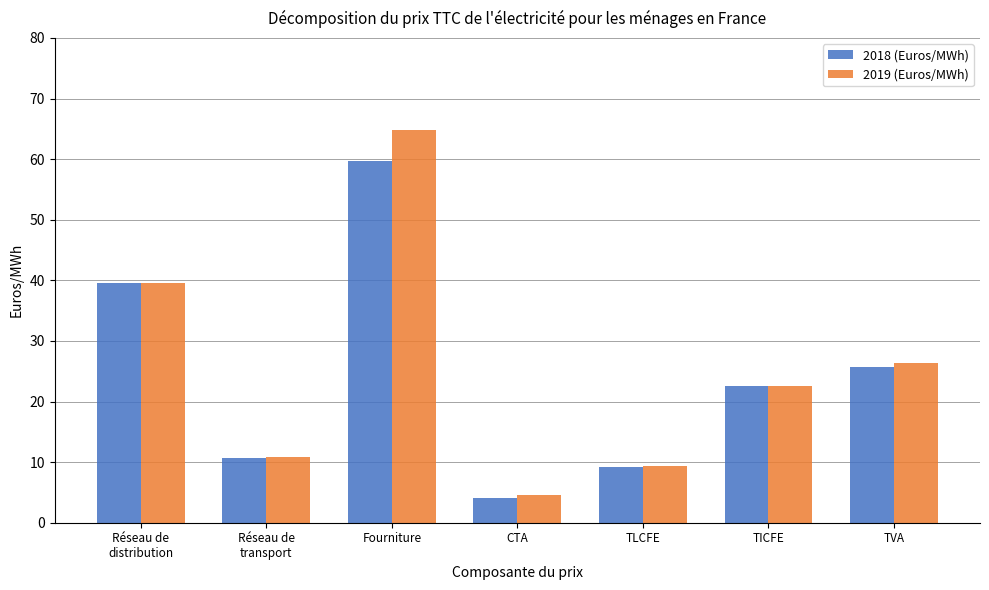

At which label does 2018 (Euros/MWh) first exceed 22?

Réseau de
distribution